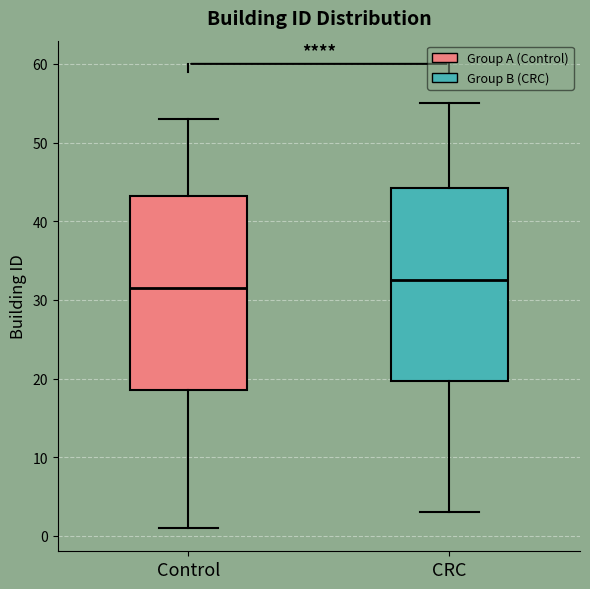

Reading left to right, transcribe this box plot: for each box, give where its median line is, the range the box spans, and where its two whiskers end, as read against the y-axis. The values are not printed on the chart, so give them approximately, as read against the axis.

Control: median 32, box 19 to 43, whiskers 1 to 53
CRC: median 33, box 20 to 44, whiskers 3 to 55